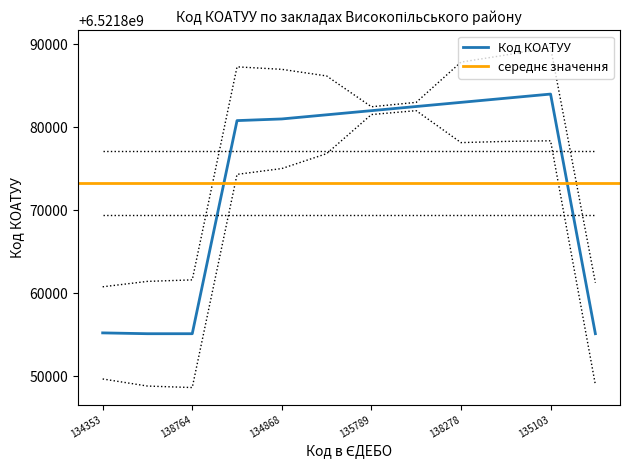

Which category has the highest value across all series?

135103